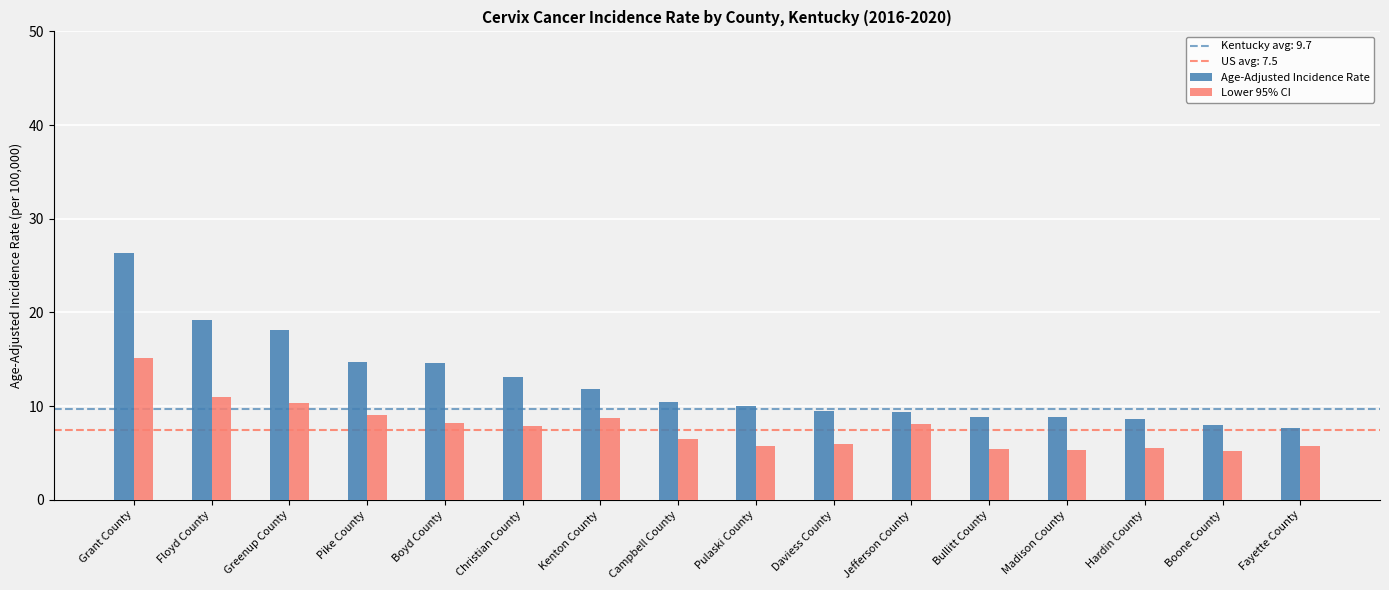

Is it true that Lower 95% CI equals 5.5 at Hardin County?

True